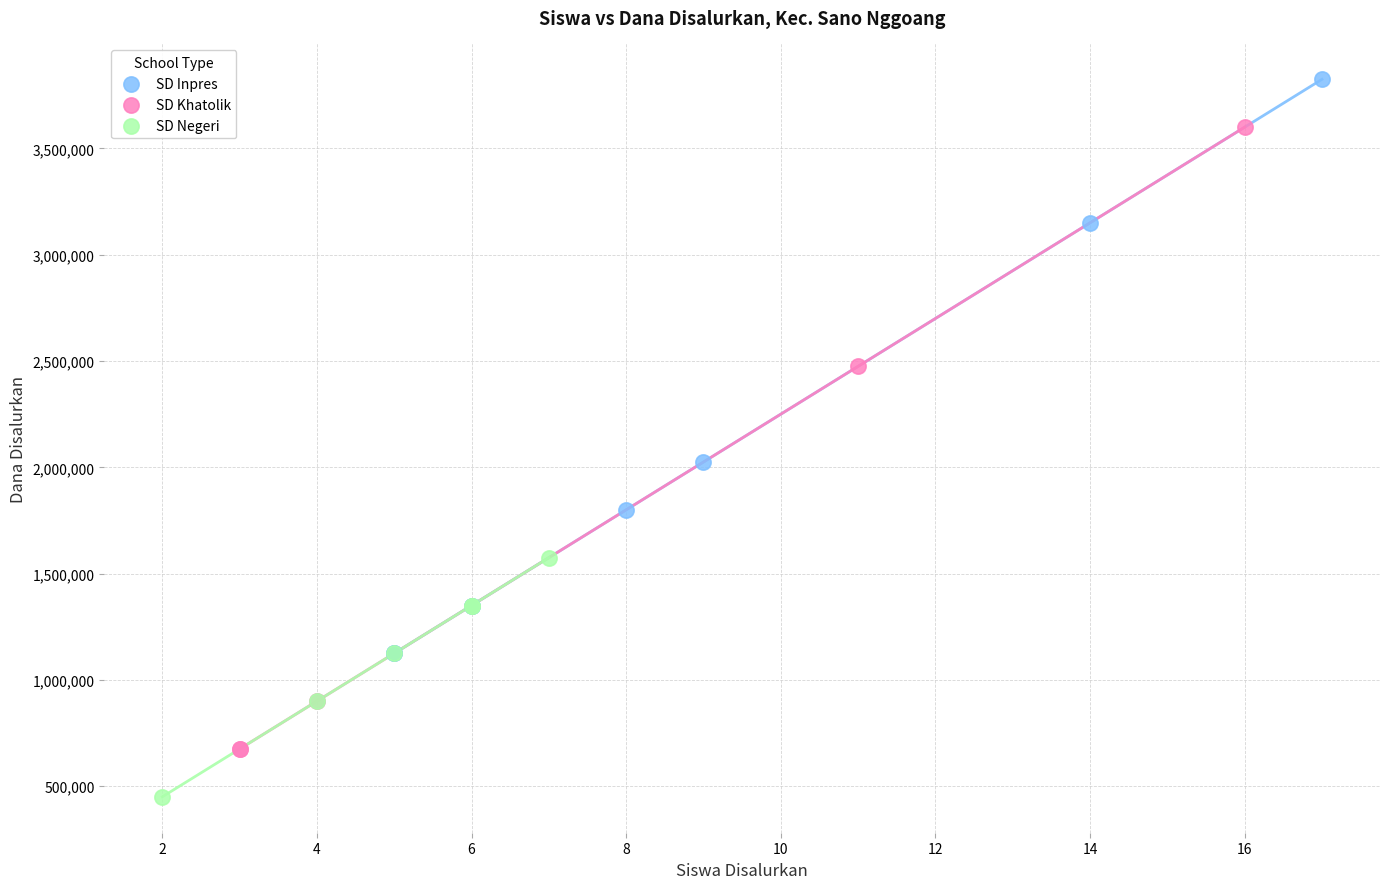

Which series contains the lowest Y value?

SD Negeri